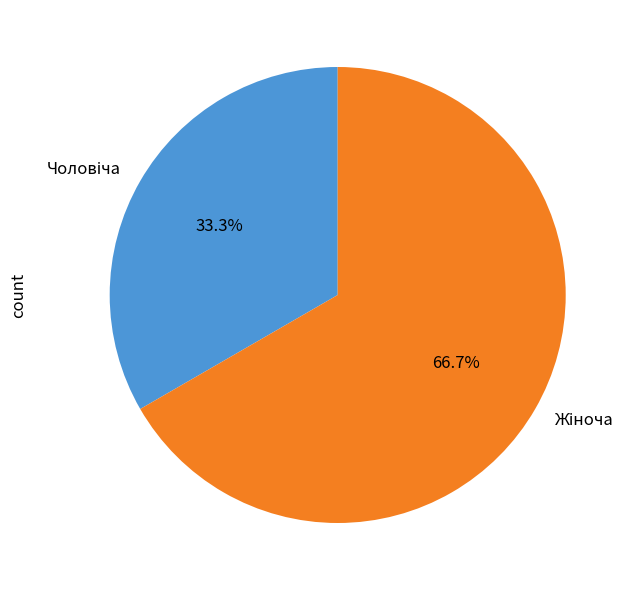

Is there any slice that represents more than half of the pie?

Yes